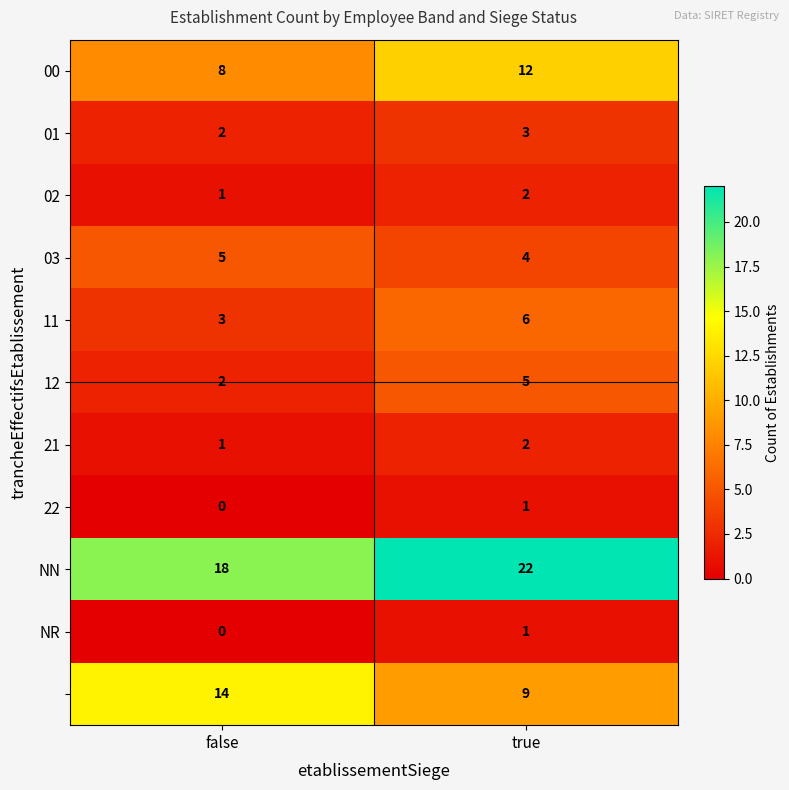

What is the spread (max minus min) of values at false?

18